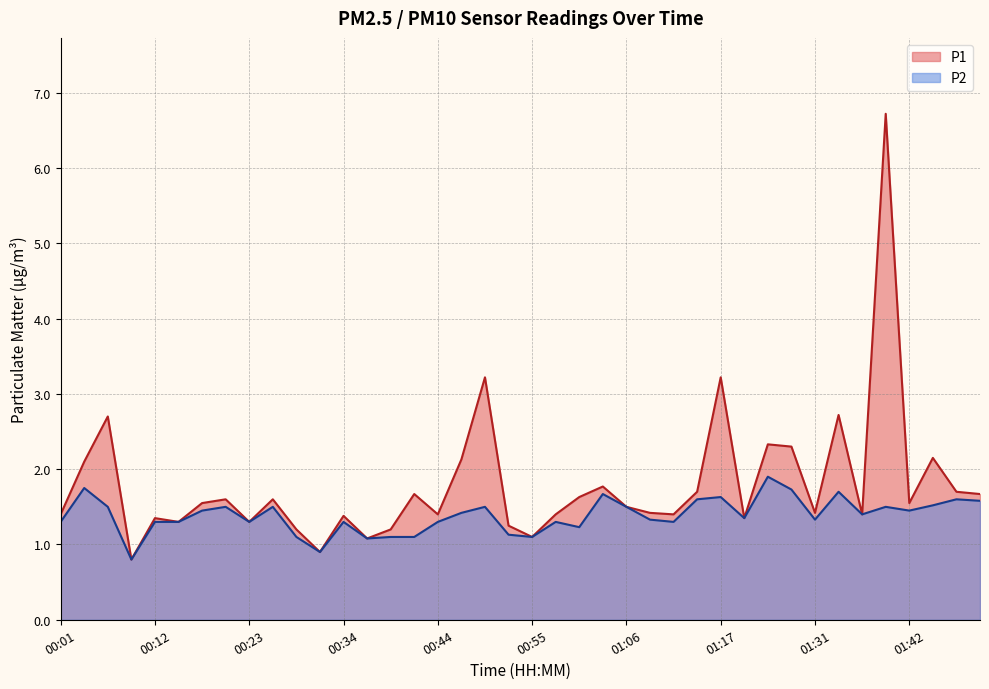

What position from the right is 00:23?

32